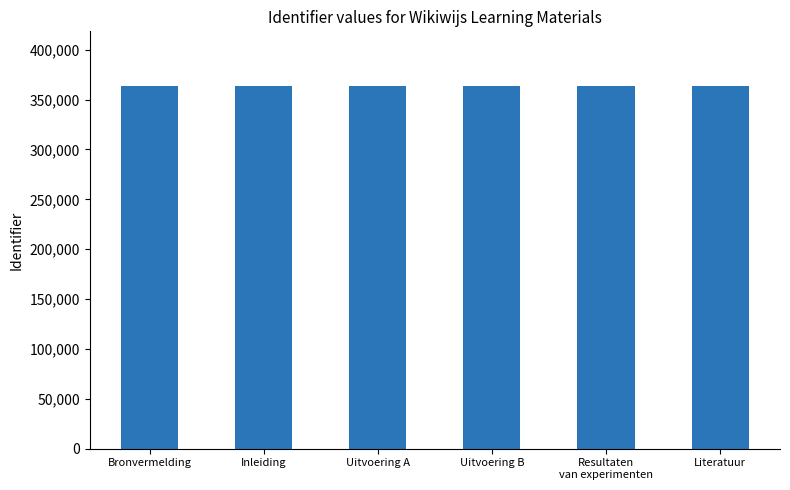

Is it true that the value at Resultaten
van experimenten is 184764?

False